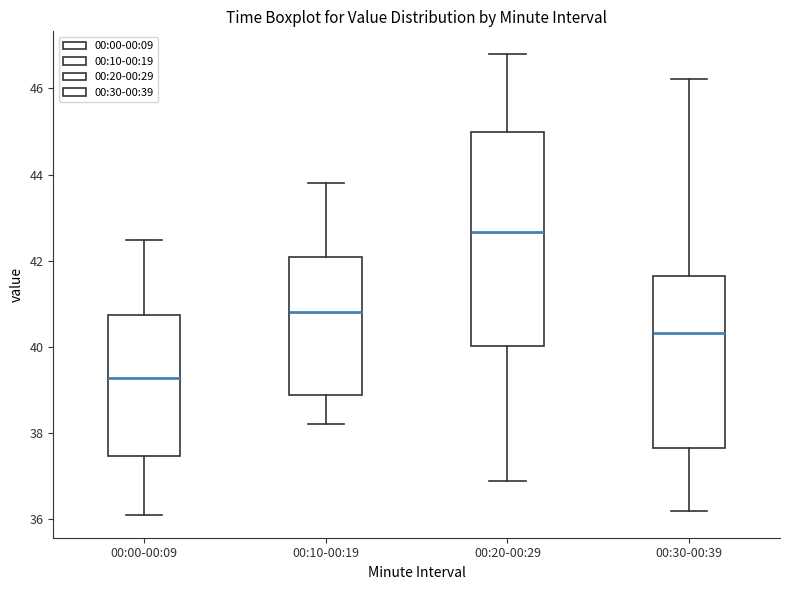

Reading left to right, read every box against the y-axis: the position of its median line, the range the box covers, and the ends of its whiskers. The values are not printed on the chart, so give them approximately, as read against the axis.

00:00-00:09: median 39.2, box 37.4 to 40.8, whiskers 36.2 to 42.4
00:10-00:19: median 40.8, box 38.8 to 42.0, whiskers 38.2 to 43.8
00:20-00:29: median 42.6, box 40.0 to 45.0, whiskers 36.8 to 46.8
00:30-00:39: median 40.4, box 37.6 to 41.6, whiskers 36.2 to 46.2